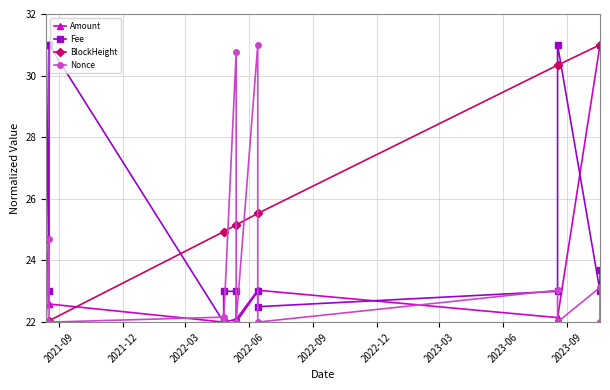

What is the total value across all series at 2021-09?

90.8